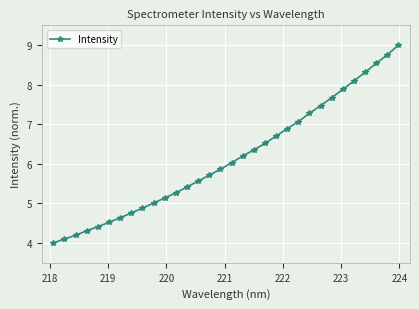

What is the smallest value displayed?

4.0